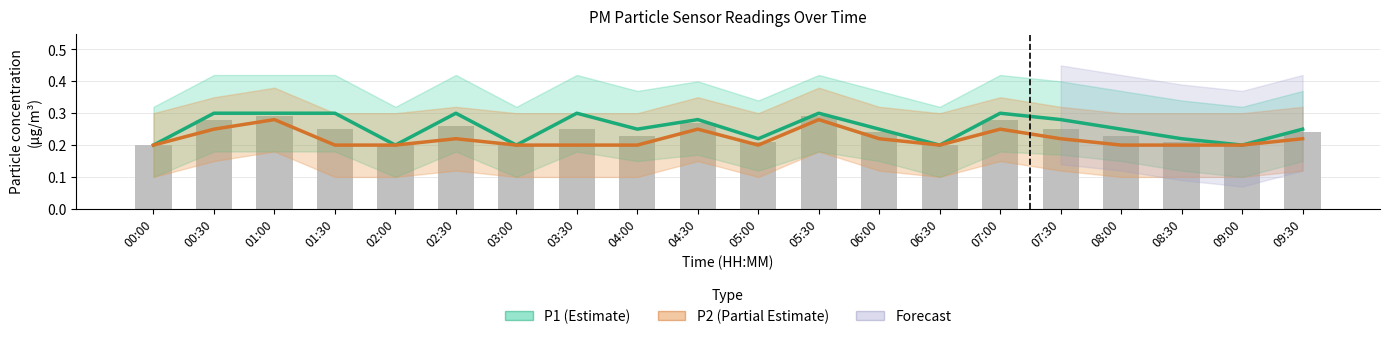

How many groups of bars are there?

20